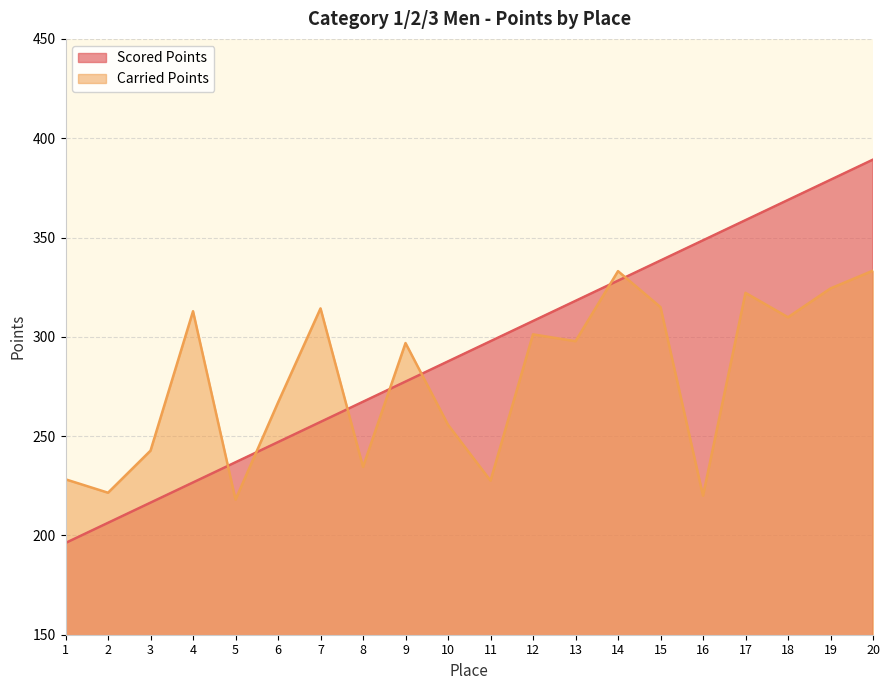

What is the smallest value displayed?

196.2